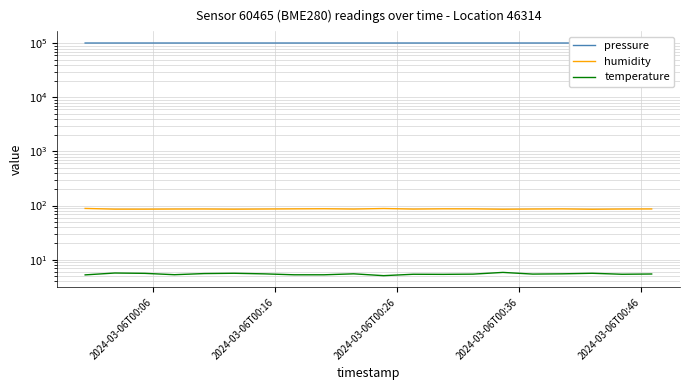

Is it true that temperature equals 3.0 at 6?

False